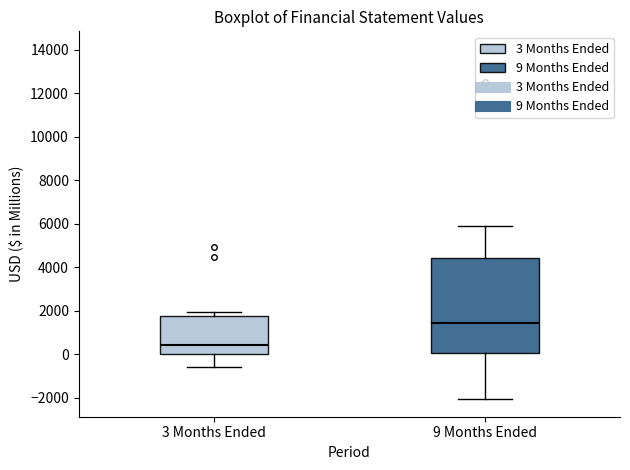

Reading left to right, read every box against the y-axis: the position of its median line, the range the box covers, and the ends of its whiskers. The values are not printed on the chart, so give them approximately, as read against the axis.

3 Months Ended: median 400, box 0 to 1800, whiskers -600 to 2000
9 Months Ended: median 1400, box 0 to 4400, whiskers -2000 to 5800